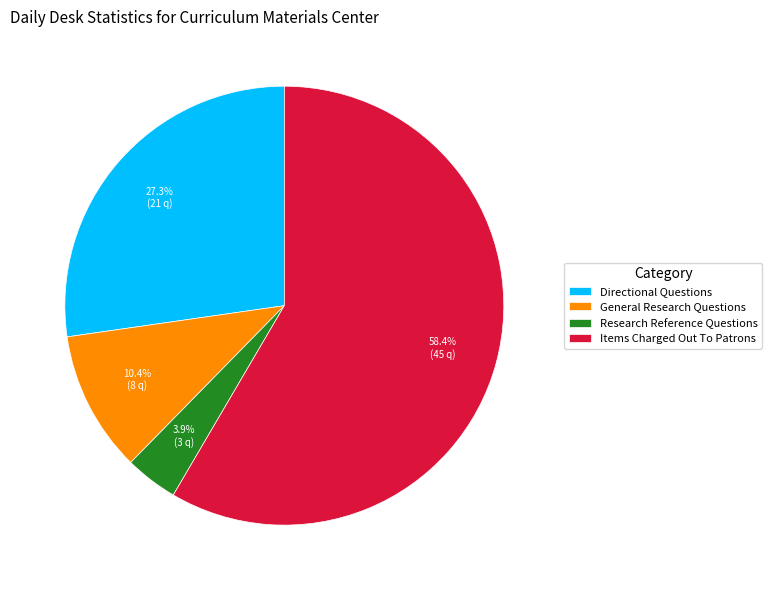

What percentage is NOT represented by Items Charged Out To Patrons?

41.6%